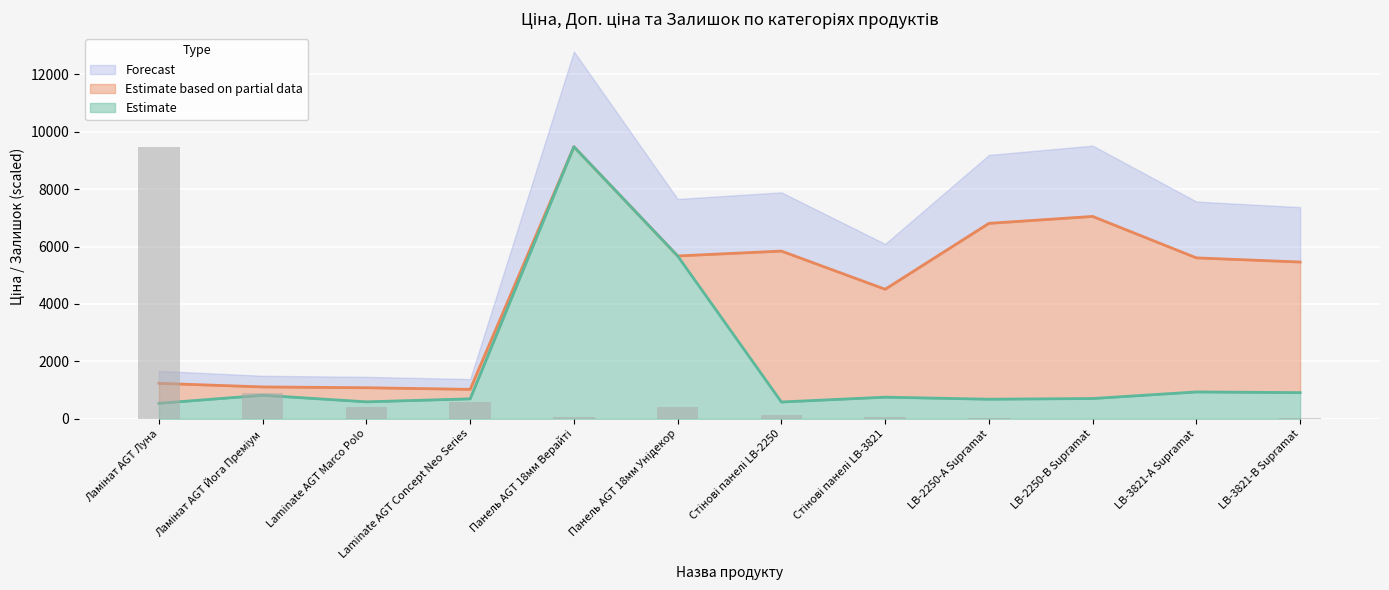

How many values in the Ціна series are below 752?

6